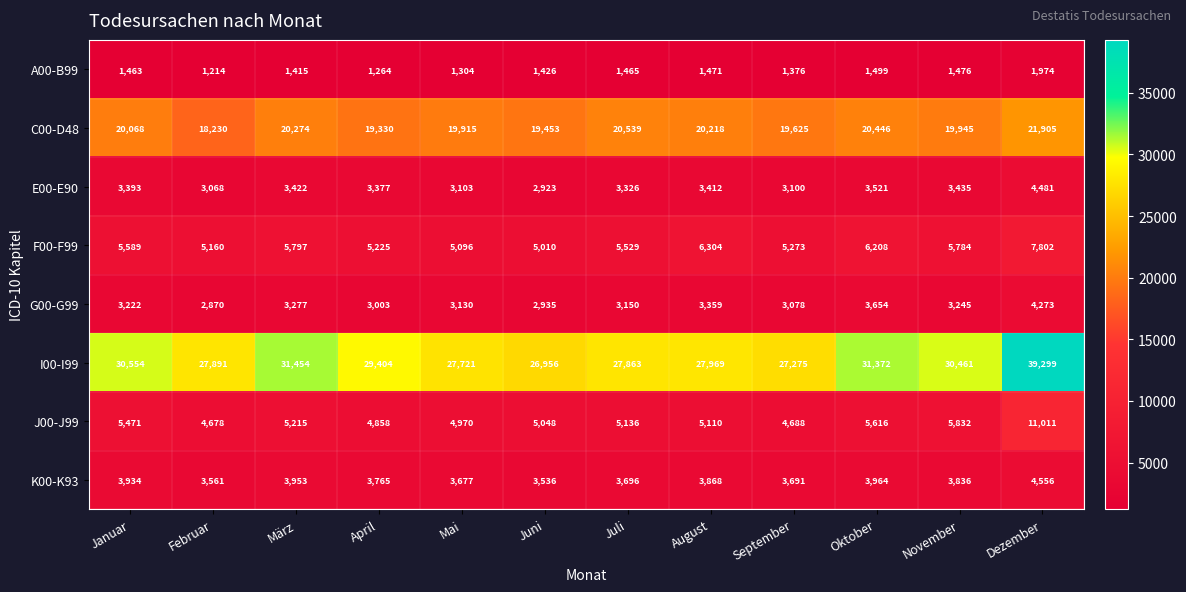

At which label does G00-G99 reach its minimum?

Februar